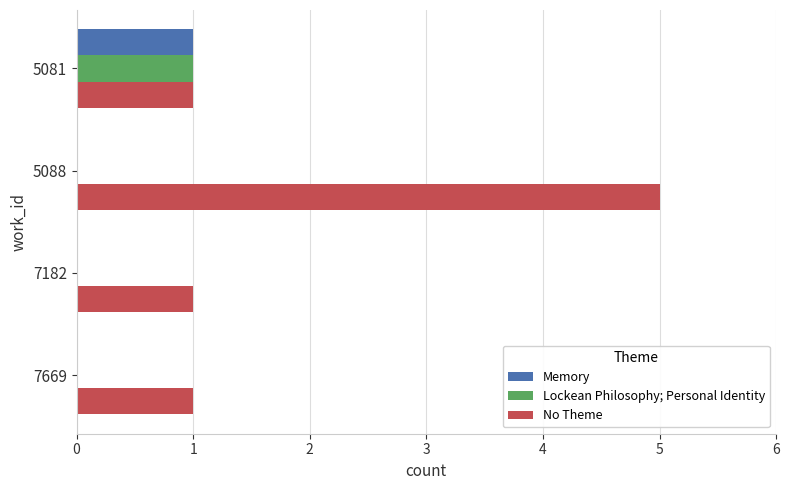

At which category is the sum across all series the highest?

5088